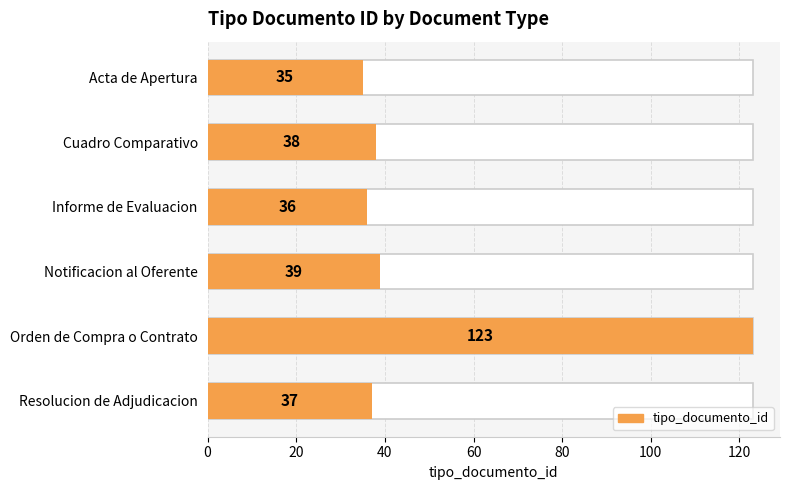

What is the value of the 1st bar from the left?

35